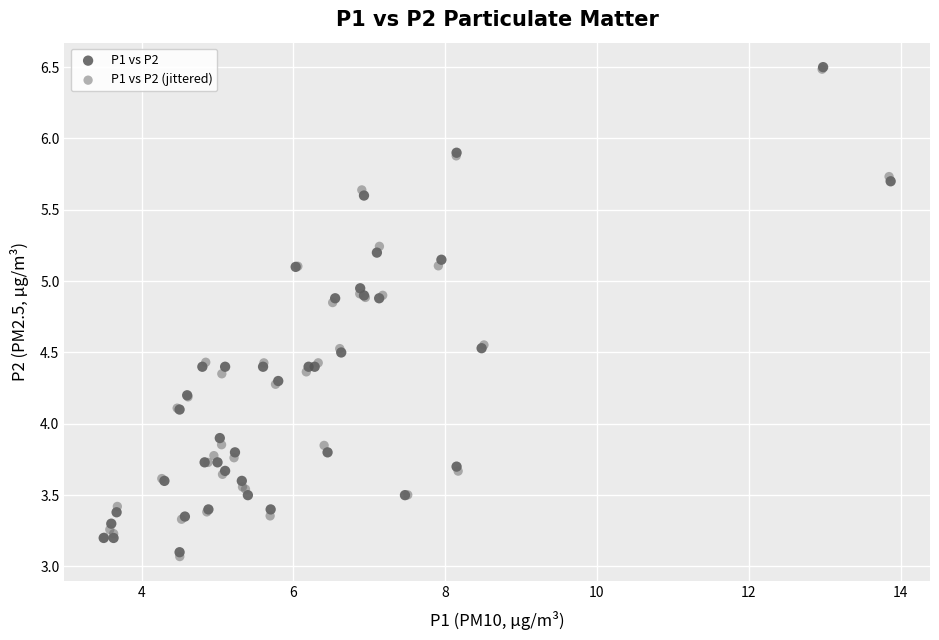

What are all the series names shown in the legend?

P1 vs P2, P1 vs P2 (jittered)